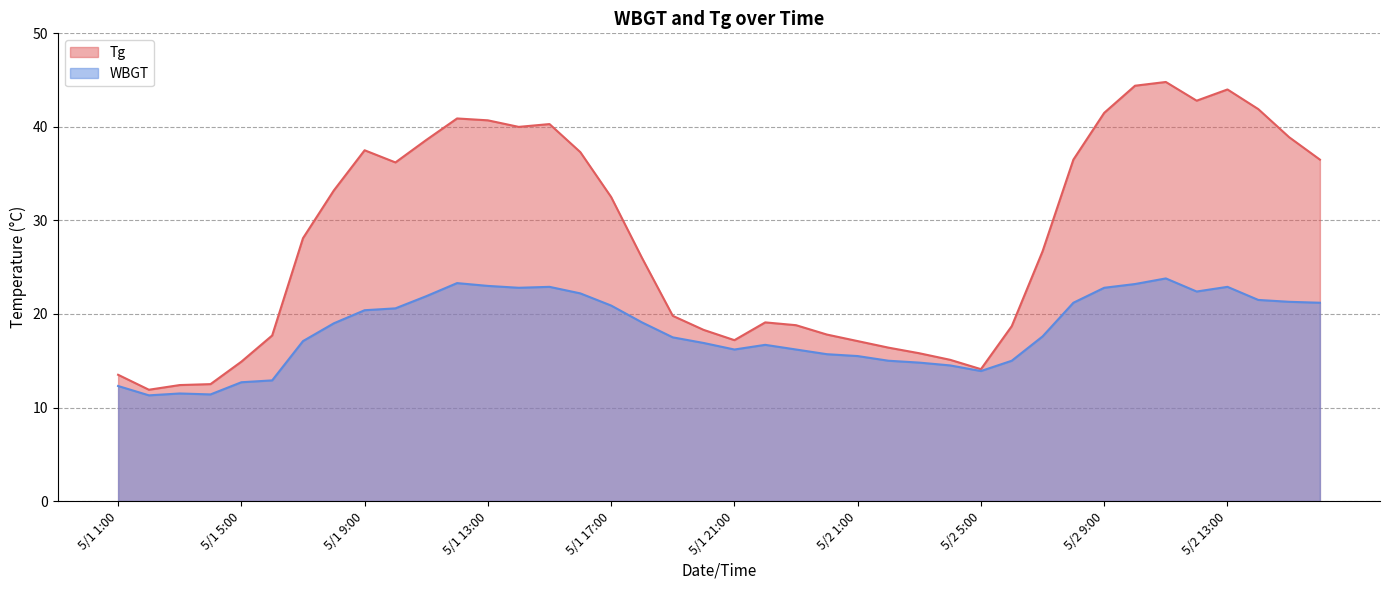

At which category is the sum across all series the highest?

5/2 11:00